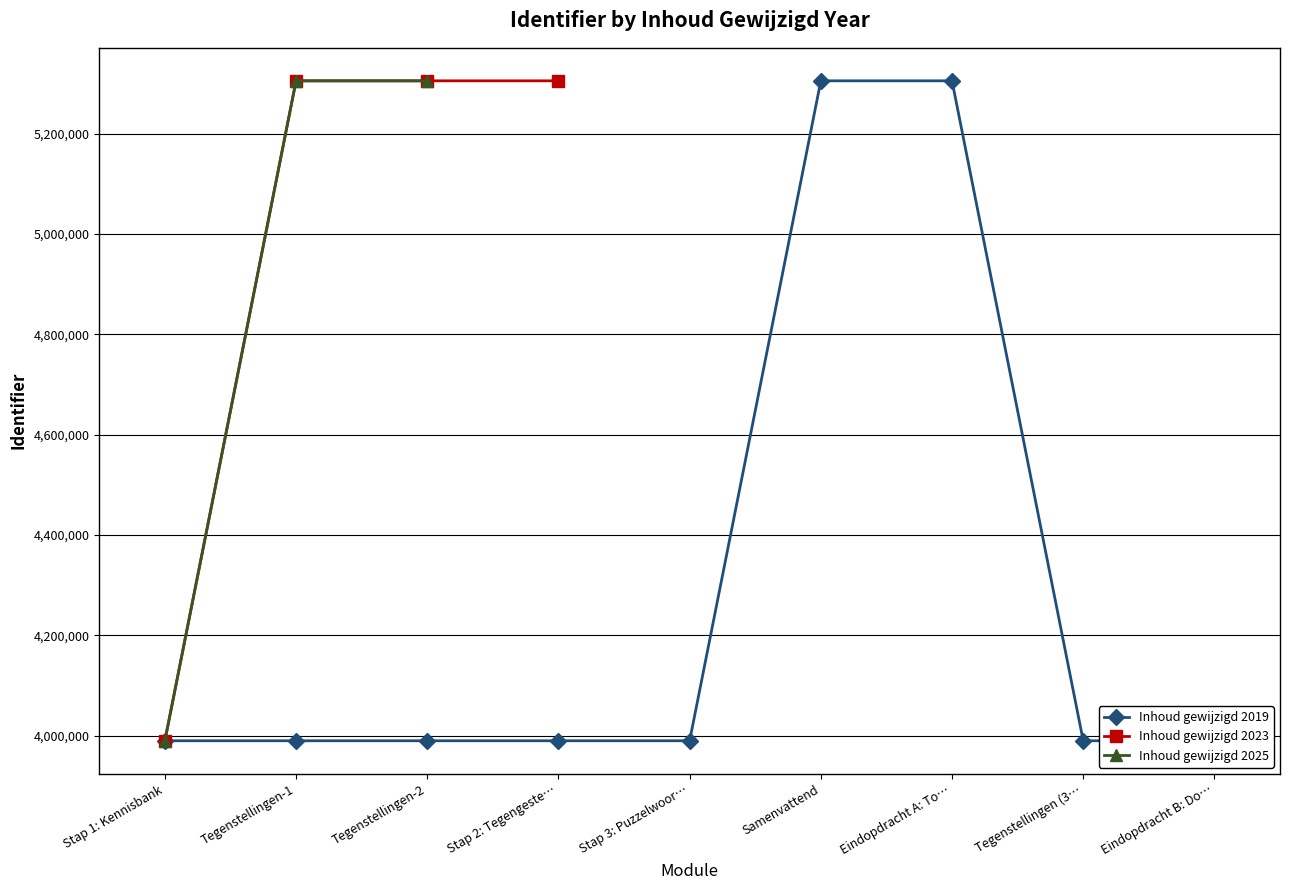

How many values exceed 3989575?

7